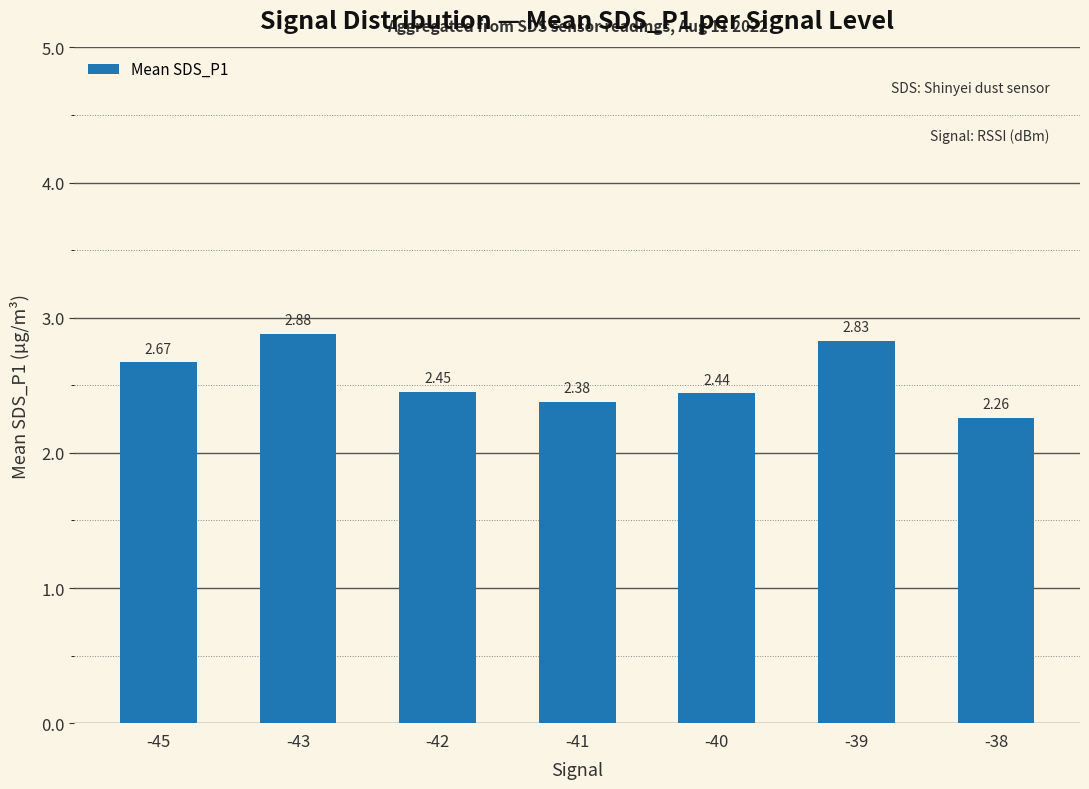

What is the average value?

2.6